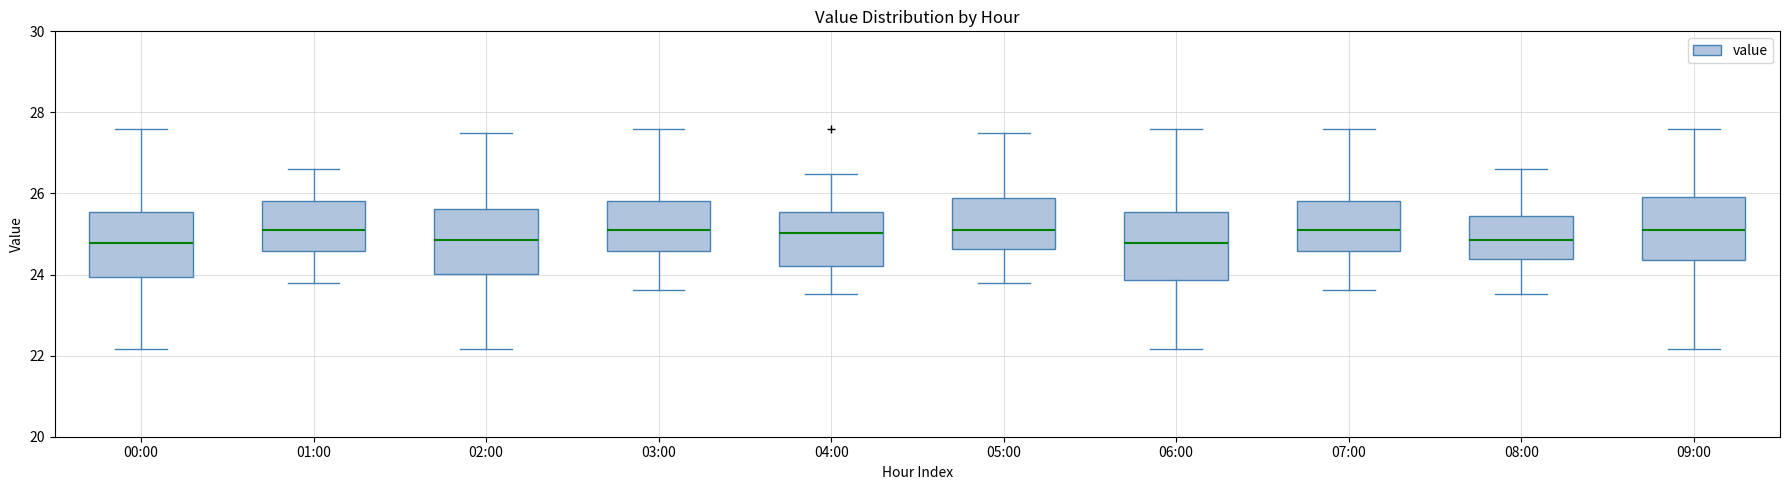

Reading left to right, transcribe this box plot: for each box, give where its median line is, the range the box spans, and where its two whiskers end, as read against the y-axis. The values are not printed on the chart, so give them approximately, as read against the axis.

00:00: median 24.8, box 24.0 to 25.6, whiskers 22.2 to 27.6
01:00: median 25.2, box 24.6 to 25.8, whiskers 23.8 to 26.6
02:00: median 24.8, box 24.0 to 25.6, whiskers 22.2 to 27.6
03:00: median 25.2, box 24.6 to 25.8, whiskers 23.6 to 27.6
04:00: median 25.0, box 24.2 to 25.6, whiskers 23.6 to 26.4
05:00: median 25.2, box 24.6 to 25.8, whiskers 23.8 to 27.6
06:00: median 24.8, box 23.8 to 25.6, whiskers 22.2 to 27.6
07:00: median 25.2, box 24.6 to 25.8, whiskers 23.6 to 27.6
08:00: median 24.8, box 24.4 to 25.4, whiskers 23.6 to 26.6
09:00: median 25.2, box 24.4 to 26.0, whiskers 22.2 to 27.6